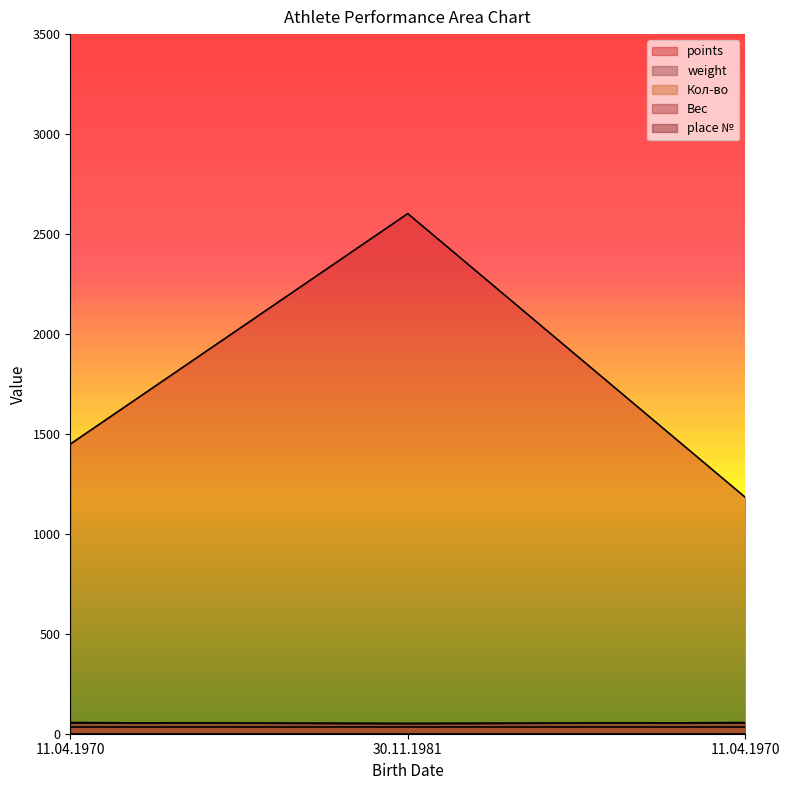

Which category has the highest value in the Вес series?

11.04.1970